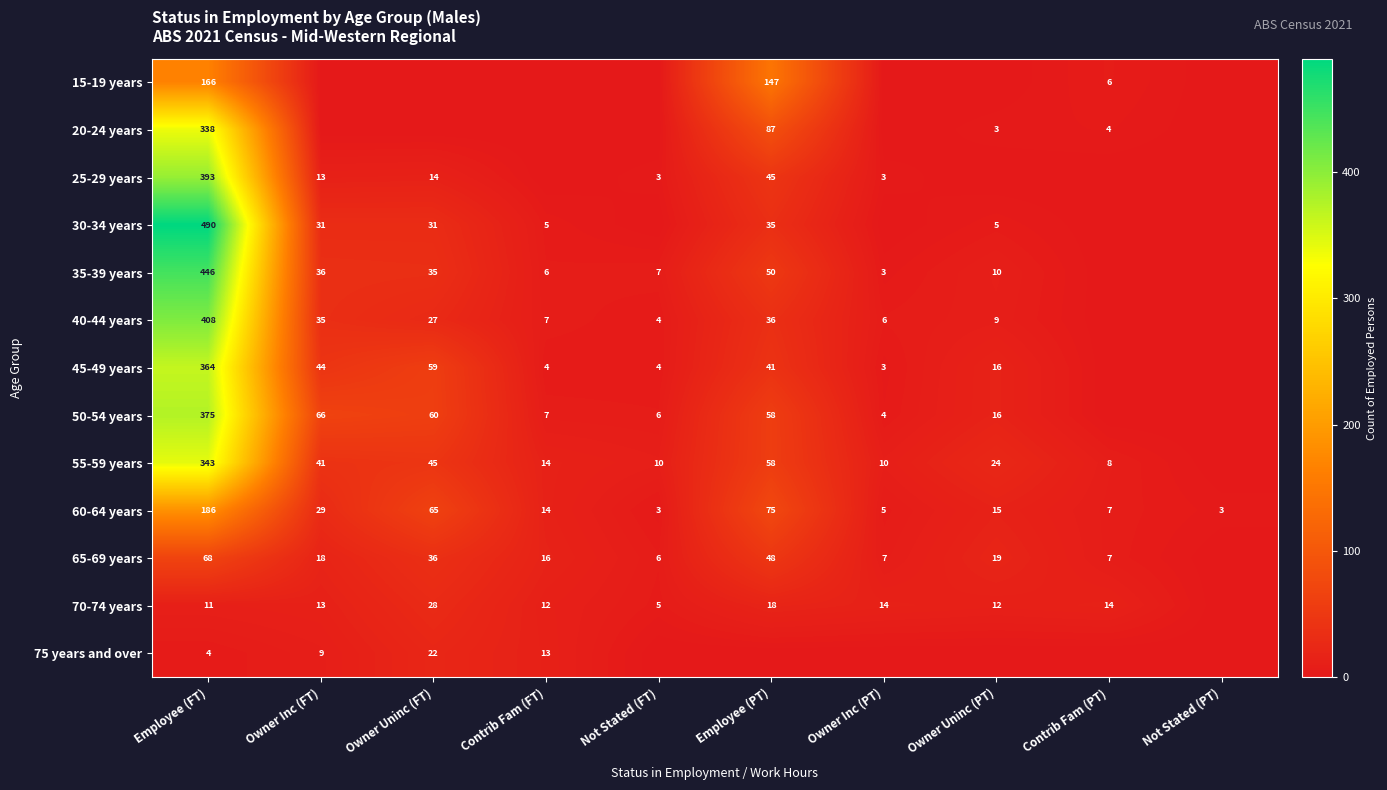

The 55-59 years series shows 13 at Owner Inc (FT). True or false?

False